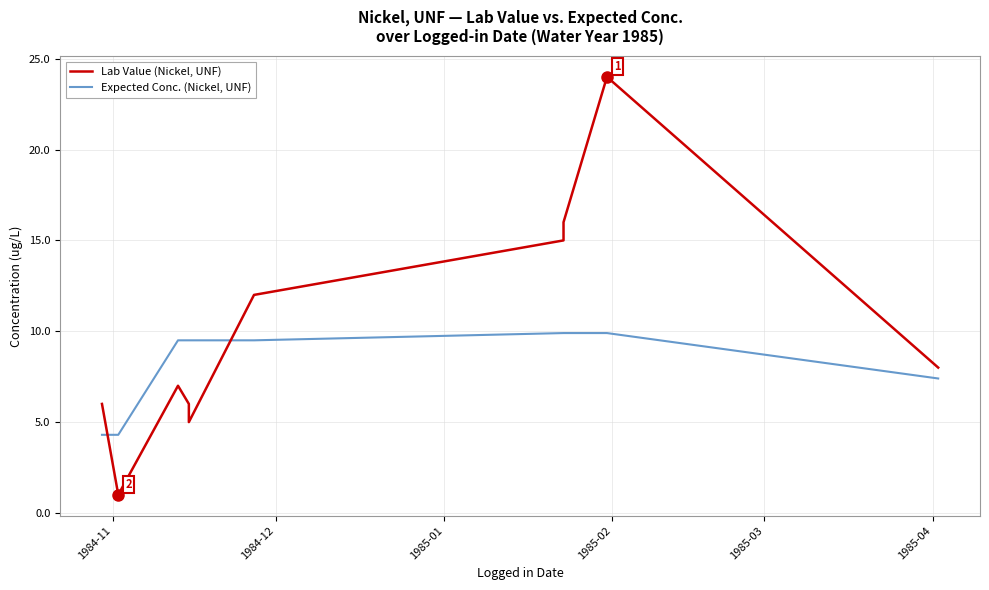

Which series has the largest total across all categories?

Lab Value (Nickel, UNF)